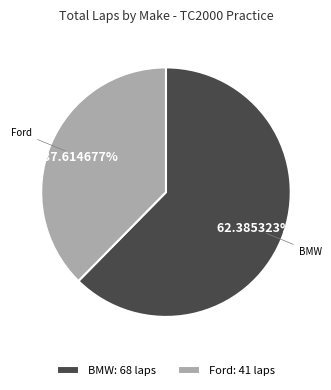

Is the sum of Ford: 41 laps and BMW: 68 laps greater than half?

Yes